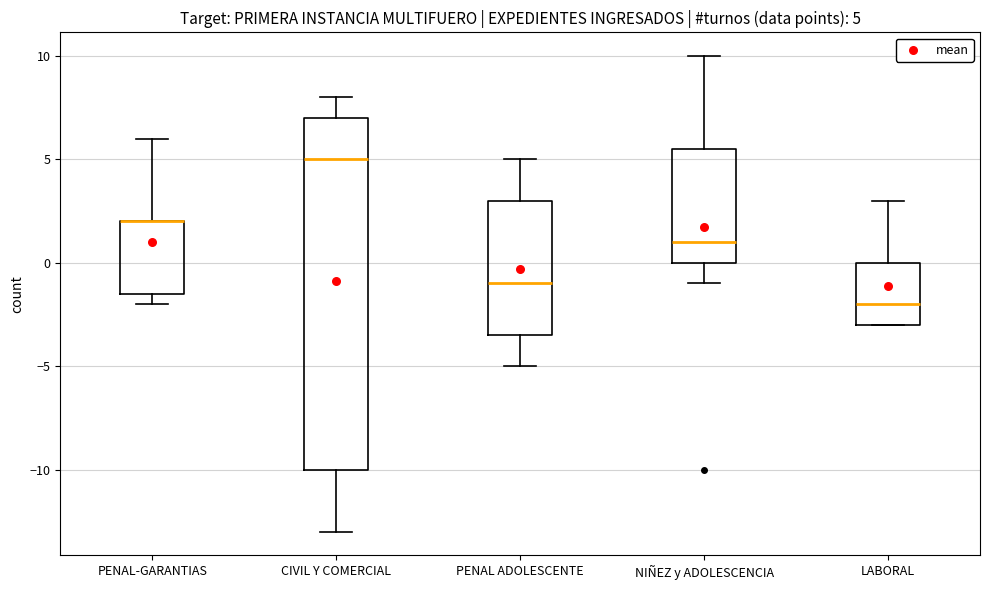

Comparing the boxes themselves (not the whiskers), which one is the tallest?

CIVIL Y COMERCIAL